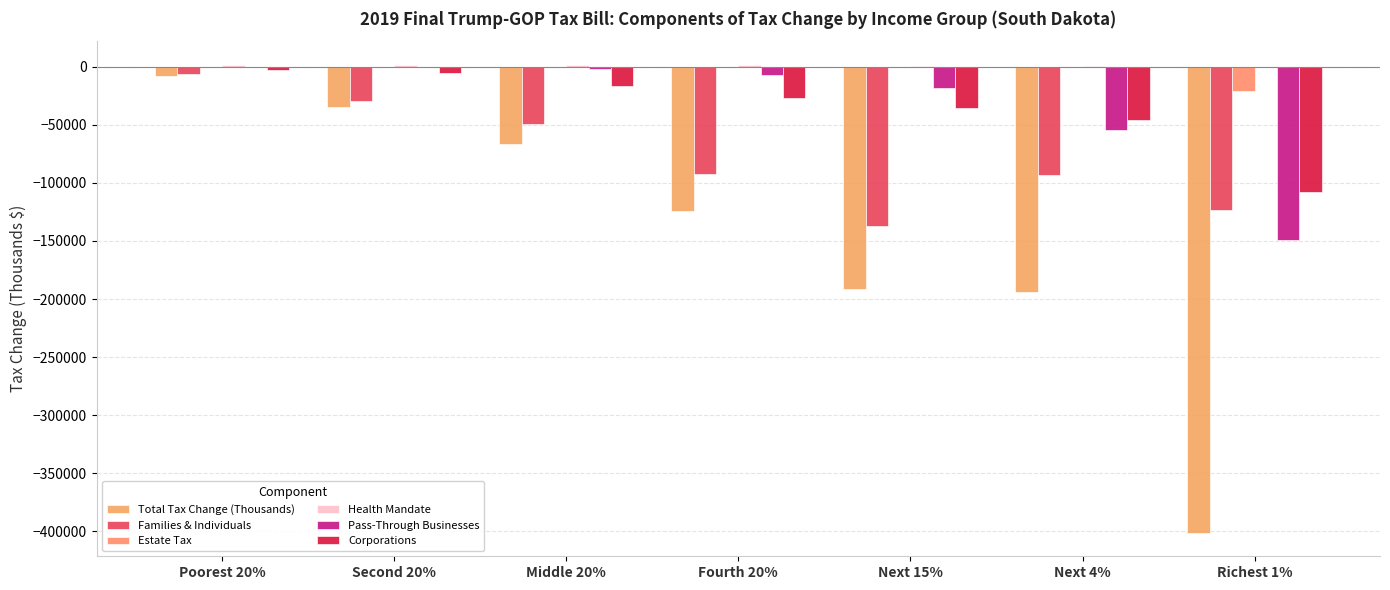

What is the sum of the Corporations values at Middle 20% and Poorest 20%?

-20200